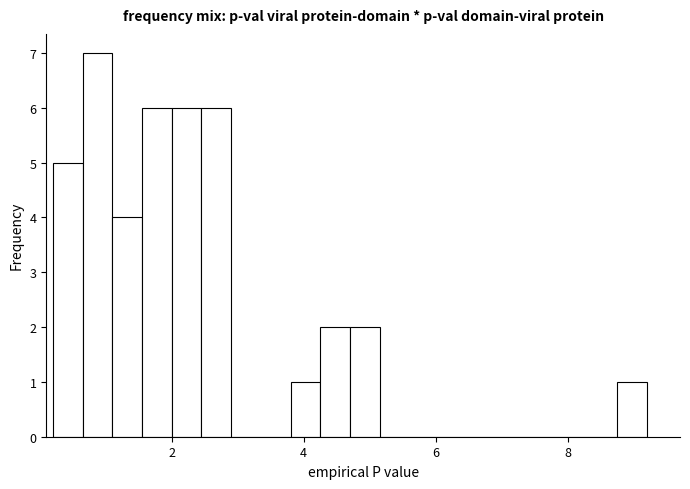

Read against the x-axis, roughly where is the centre of the tallest bar?

0.8